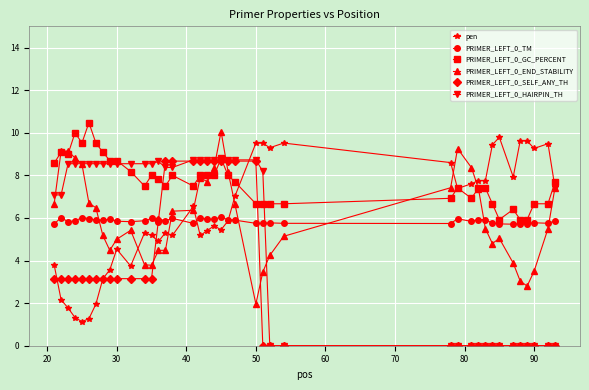

True or false: PRIMER_LEFT_0_SELF_ANY_TH and PRIMER_LEFT_0_TM cross at least once.

True